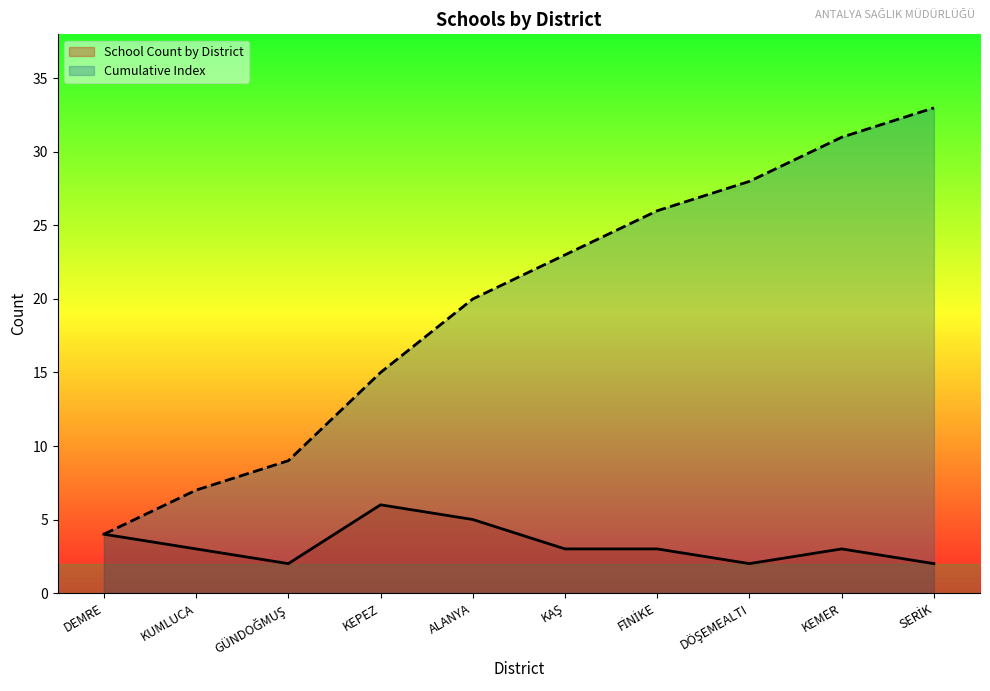

Does the chart display data point markers on the line(s)?

No